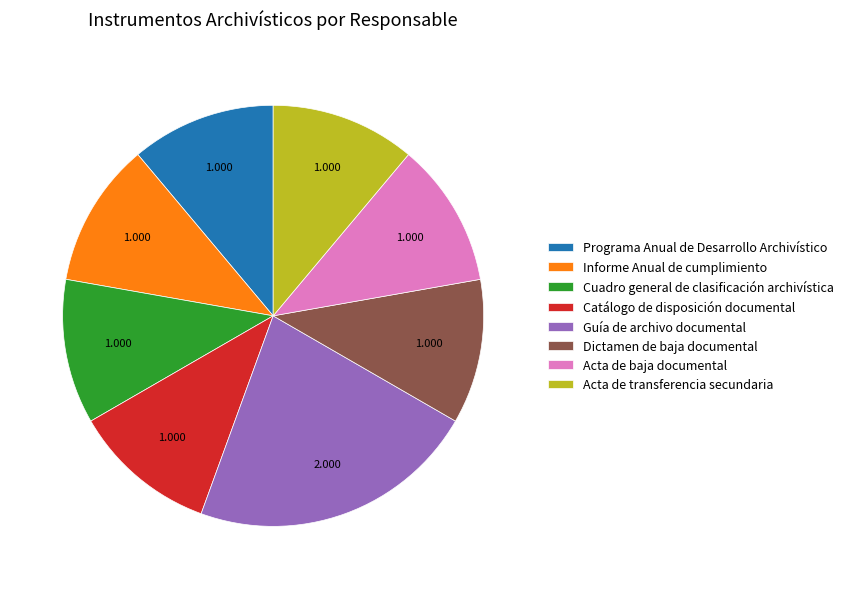

Is the sum of Catálogo de disposición documental and Acta de transferencia secundaria greater than half?

No